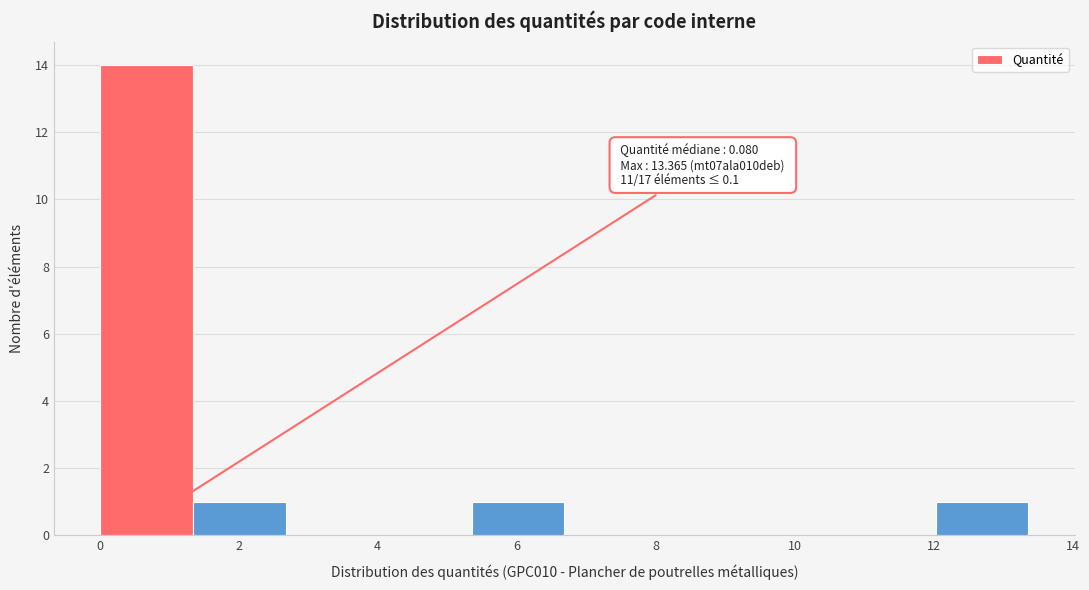

Over which range of the x-axis is the bar tallest?

0.0 to 1.4